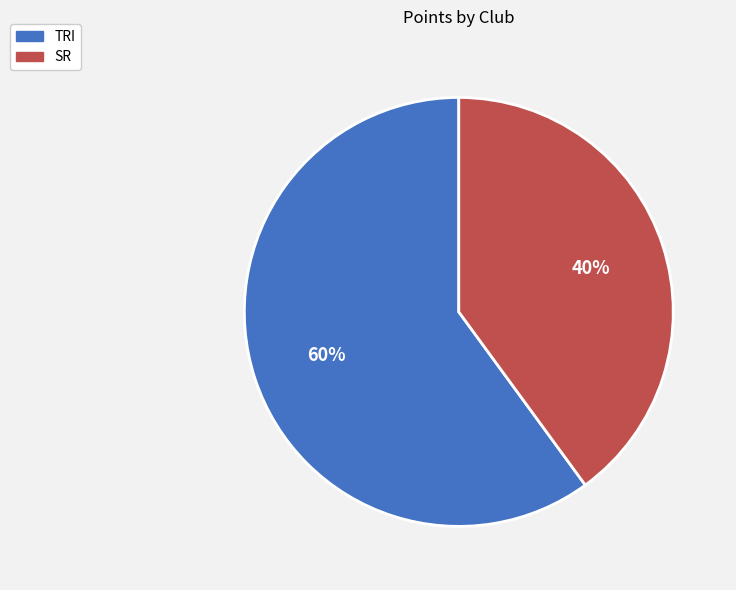

Is it true that SR is 34% of the pie?

False